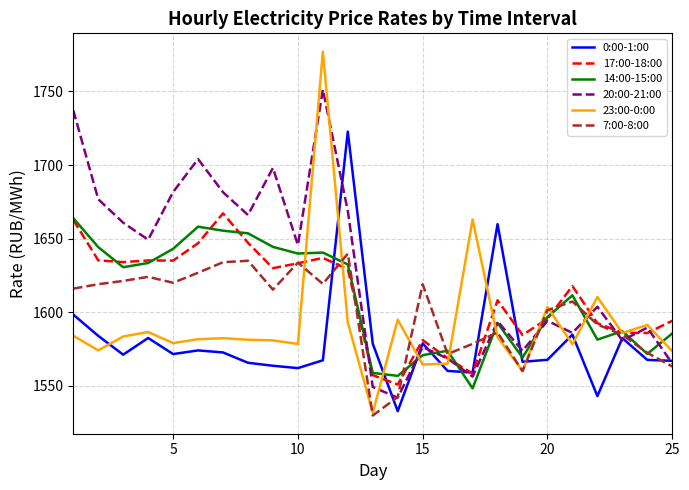

Which series has the widest spread of values?

23:00-0:00